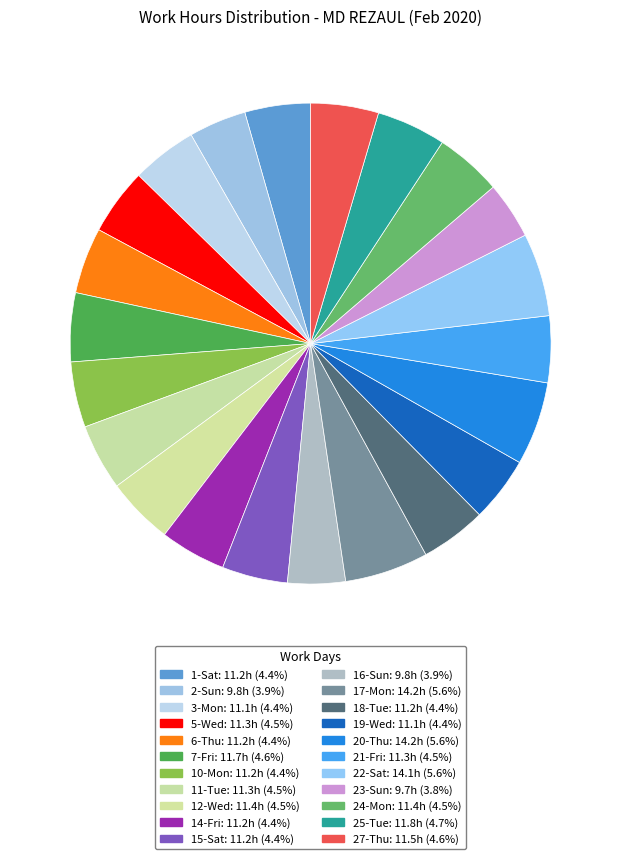

How many segments does this pie chart have?

22